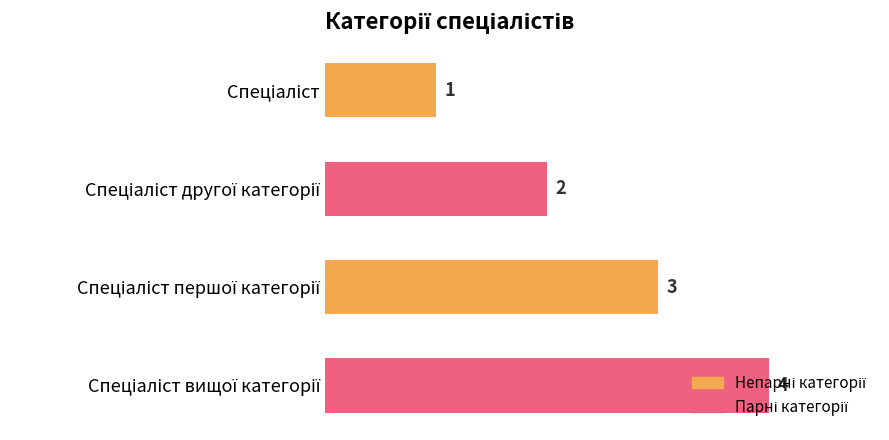

Count the values in the range 2 to 4.

3